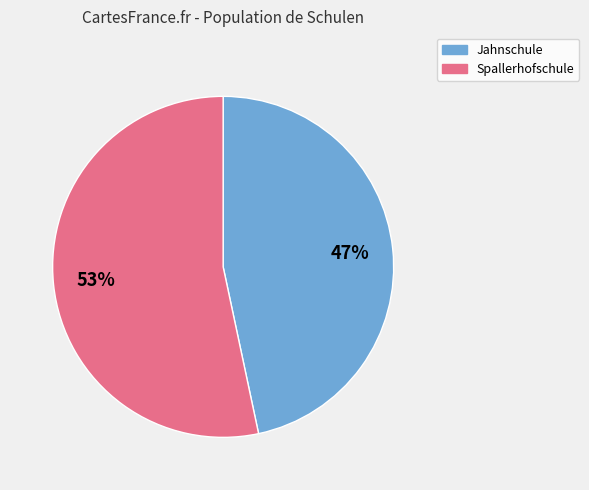

Does any single category account for the majority?

Yes